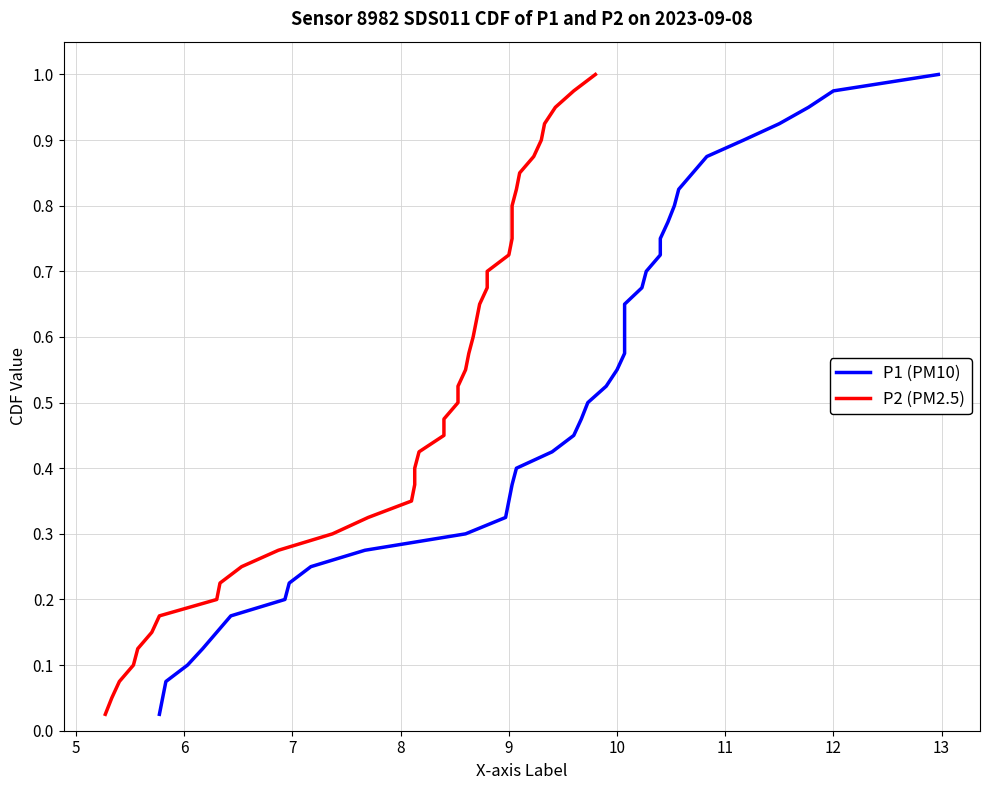

What is the highest value of the P1 (PM10) series?

1.0